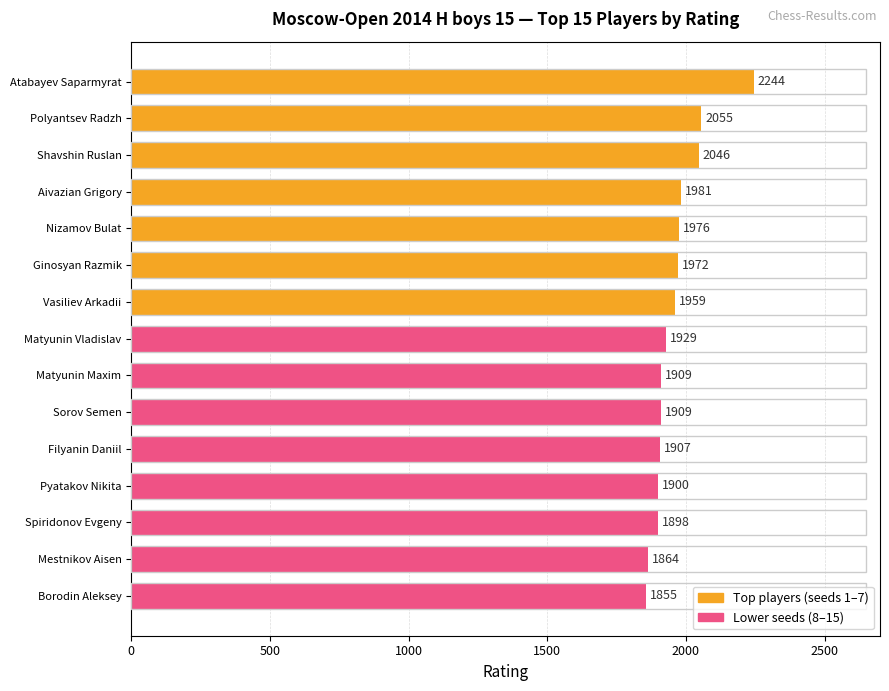

What is the difference between the maximum and minimum values?

389